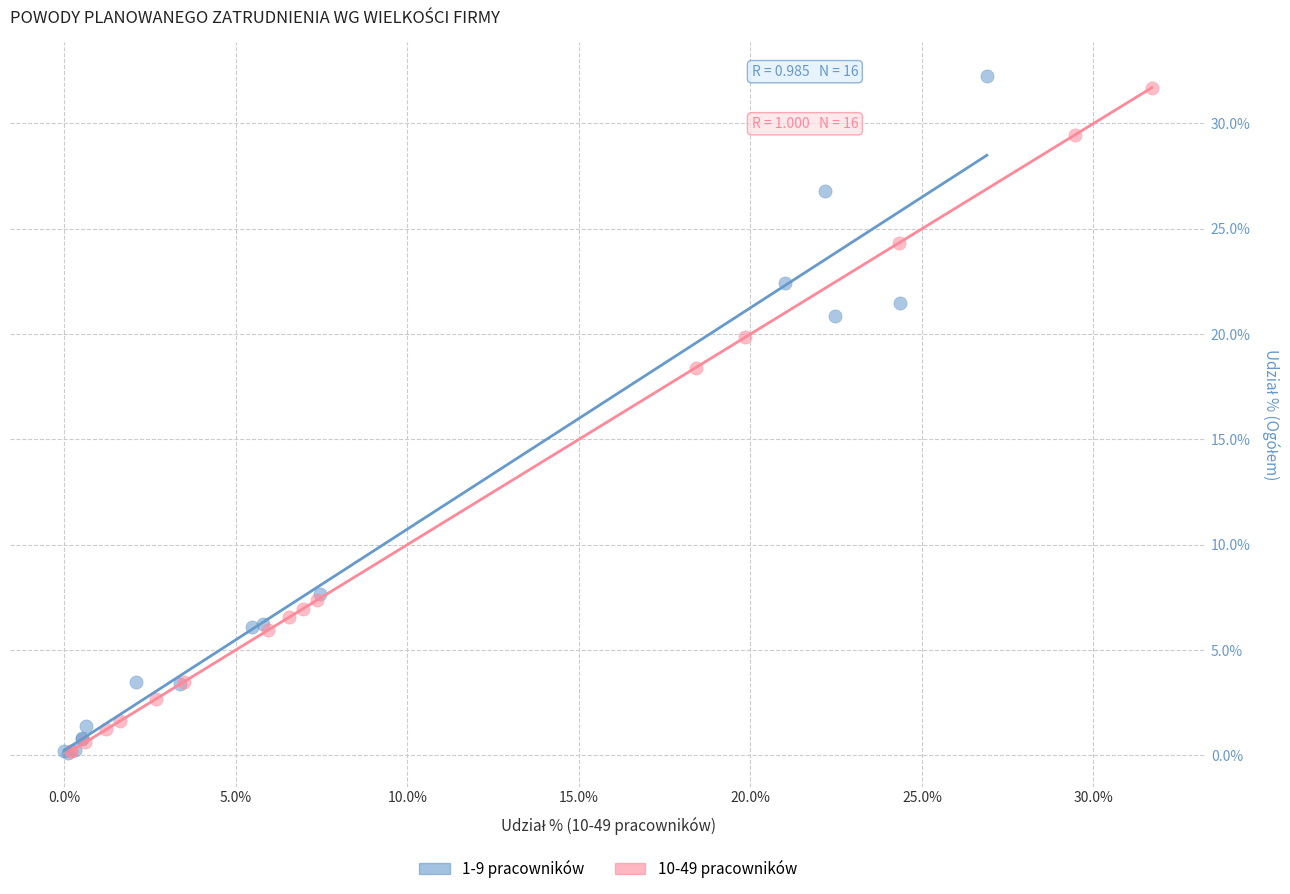

Which series has the widest spread of Y values?

1-9 pracowników